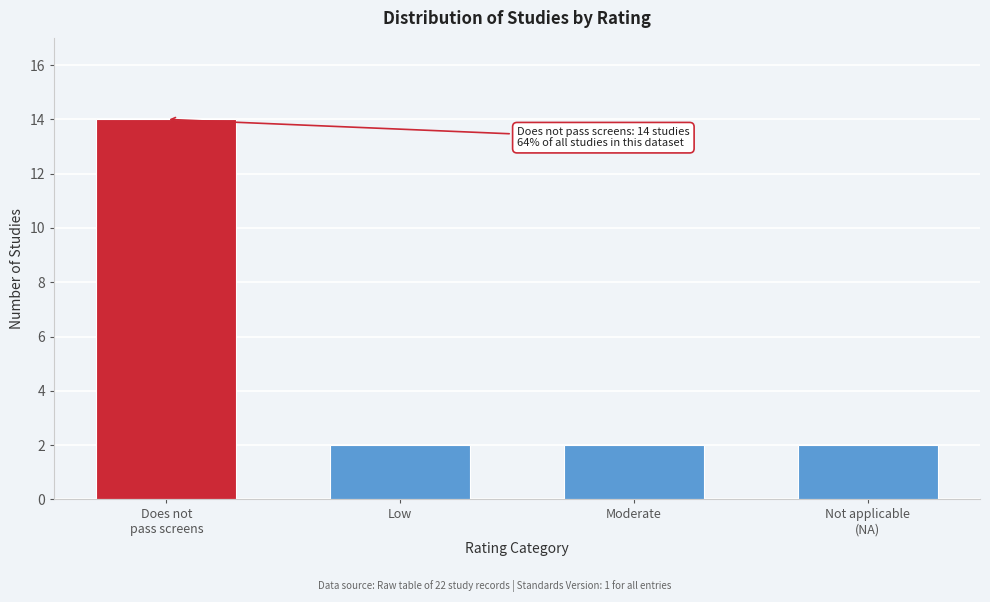

Reading right to left, what are all the values shown in this chart?

2	2	2	14